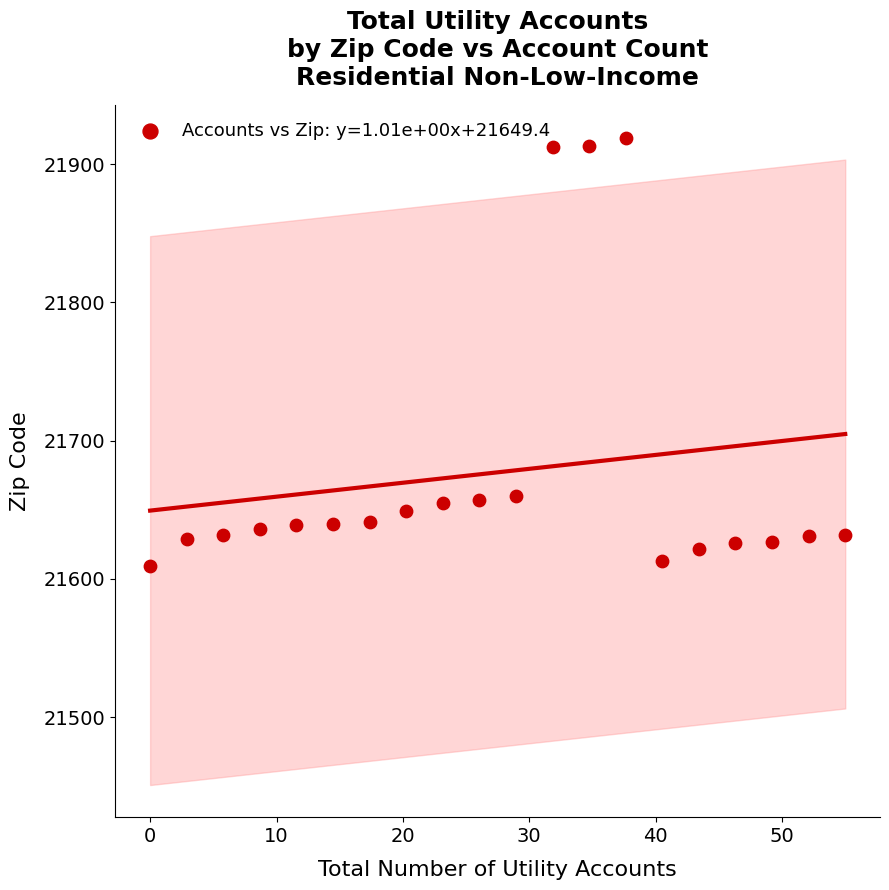

What is the range of Y values (max minus min)?

310